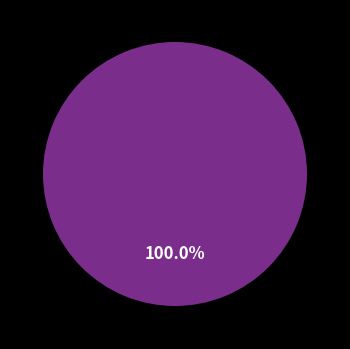

Does any single category account for the majority?

Yes